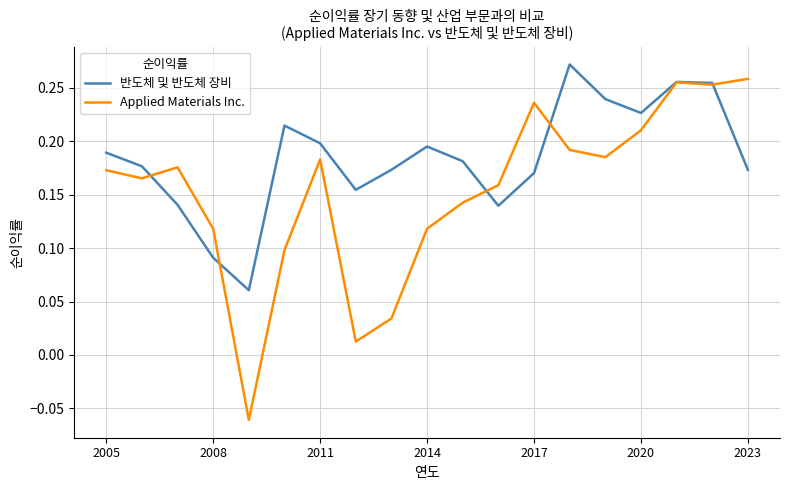

List the series in order of their peak value, highest first.

반도체 및 반도체 장비, Applied Materials Inc.